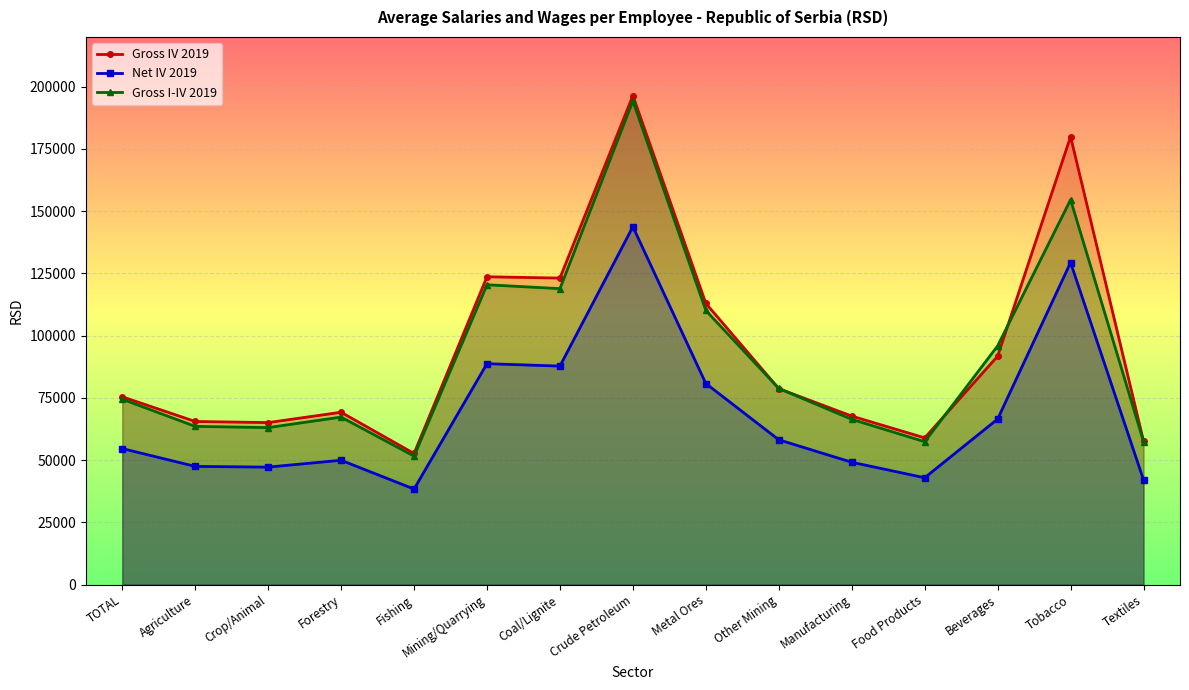

What is the label of the 4th point from the left?

Forestry